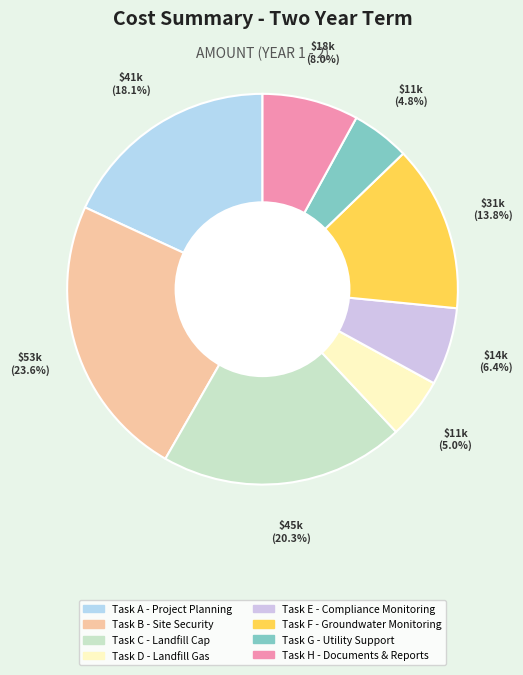

Count the number of slices in the pie.

8